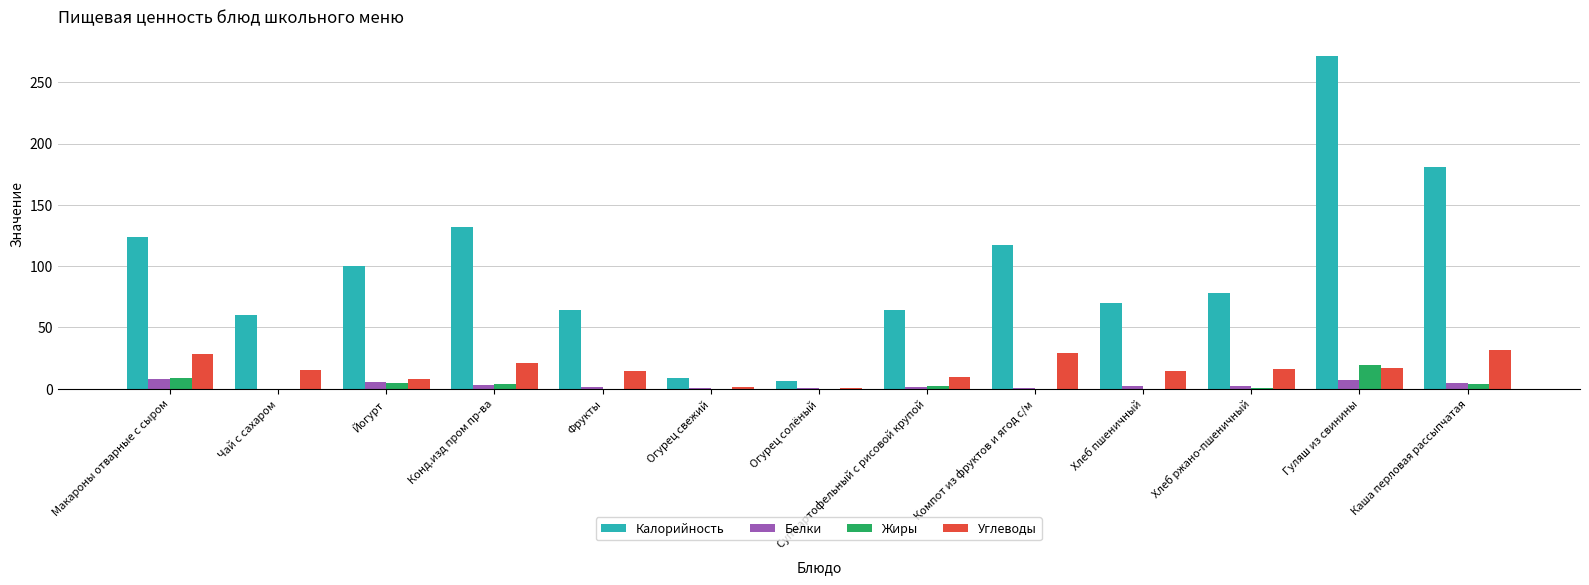

True or false: Калорийность has a value of 100.2 at Йогурт.

True